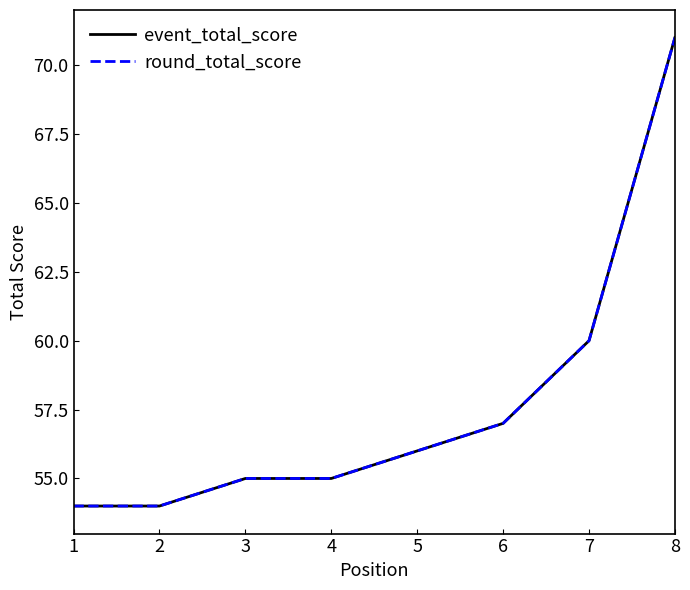

True or false: event_total_score has more than 2 interior local peaks.

False